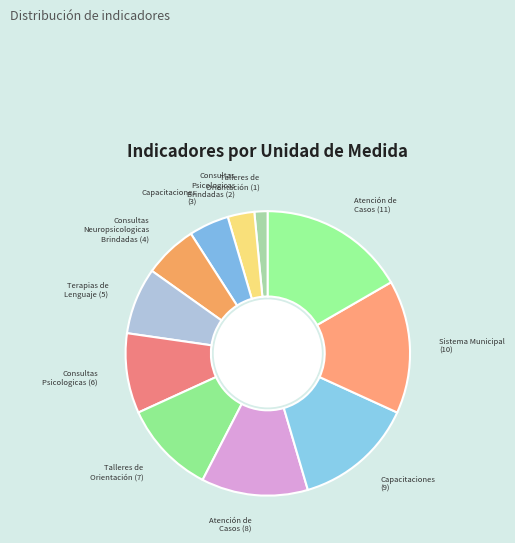

How many segments does this pie chart have?

11